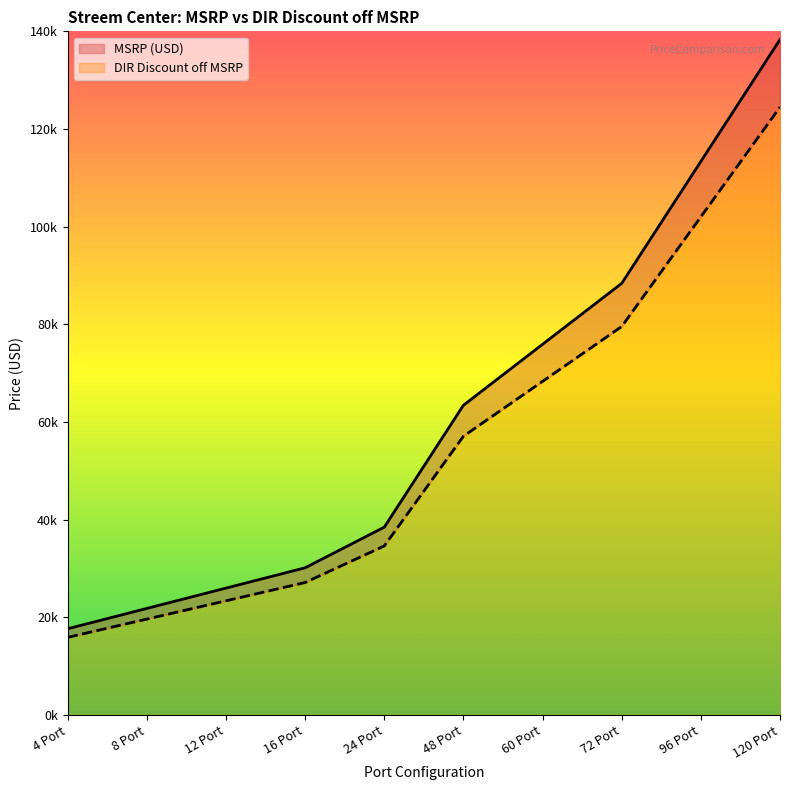

What is the label of the 1st point from the right?

120 Port